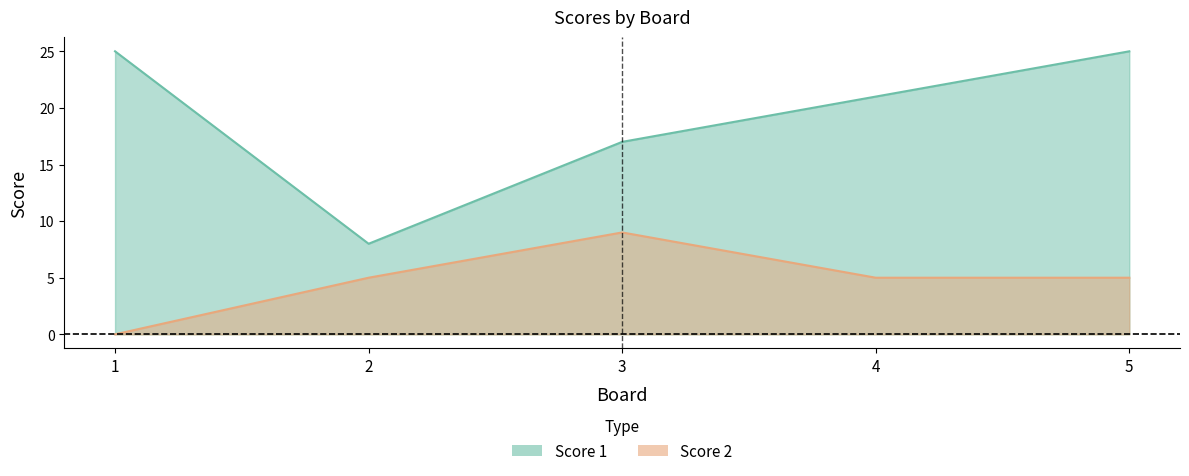

Which series changed the most between 1 and 5?

Score 2